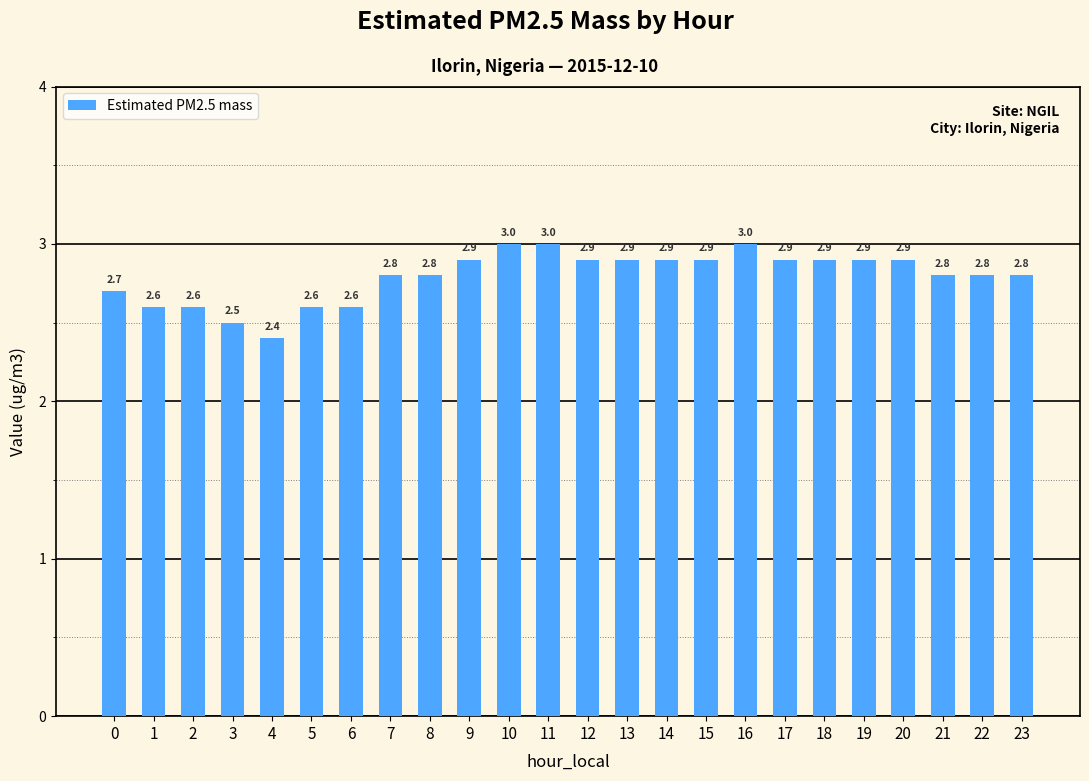

Reading left to right, transcribe all the data shown in this chart.

0=2.7	1=2.6	2=2.6	3=2.5	4=2.4	5=2.6	6=2.6	7=2.8	8=2.8	9=2.9	10=3.0	11=3.0	12=2.9	13=2.9	14=2.9	15=2.9	16=3.0	17=2.9	18=2.9	19=2.9	20=2.9	21=2.8	22=2.8	23=2.8